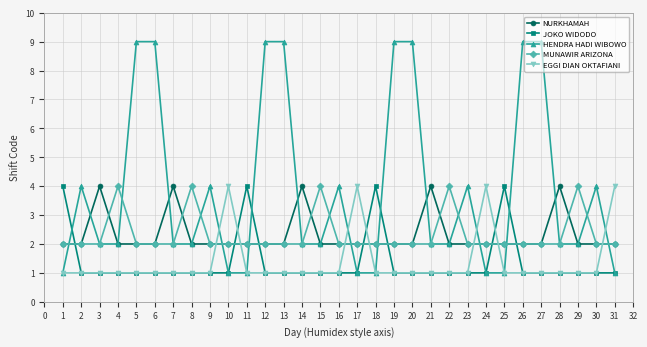

What is the maximum value for MUNAWIR ARIZONA?

4